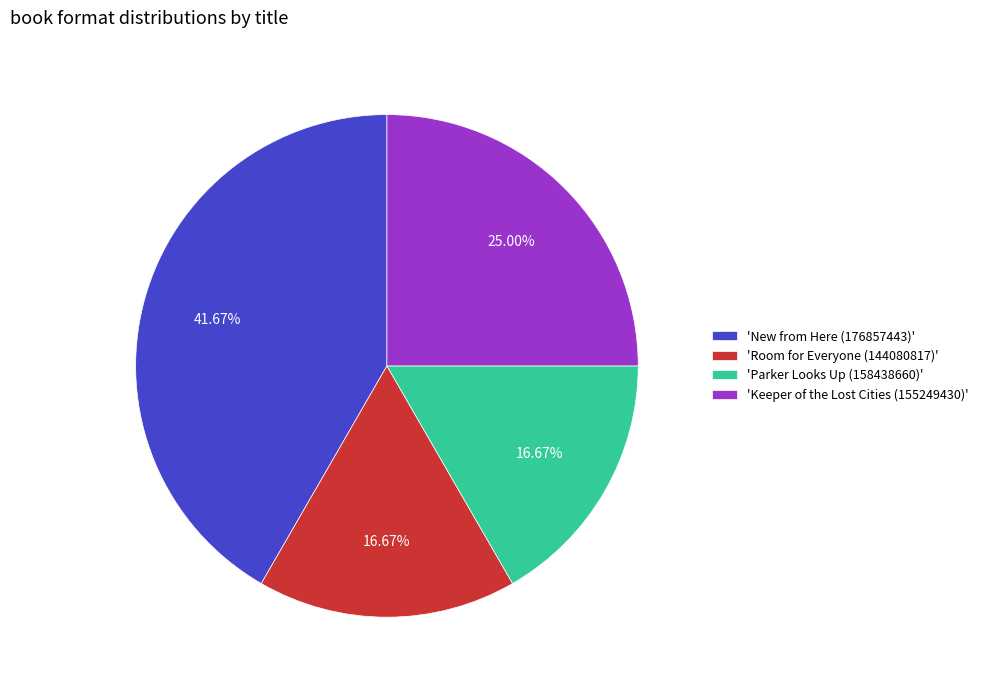

Which has a higher value, 'Keeper of the Lost Cities (155249430)' or 'Parker Looks Up (158438660)'?

'Keeper of the Lost Cities (155249430)'